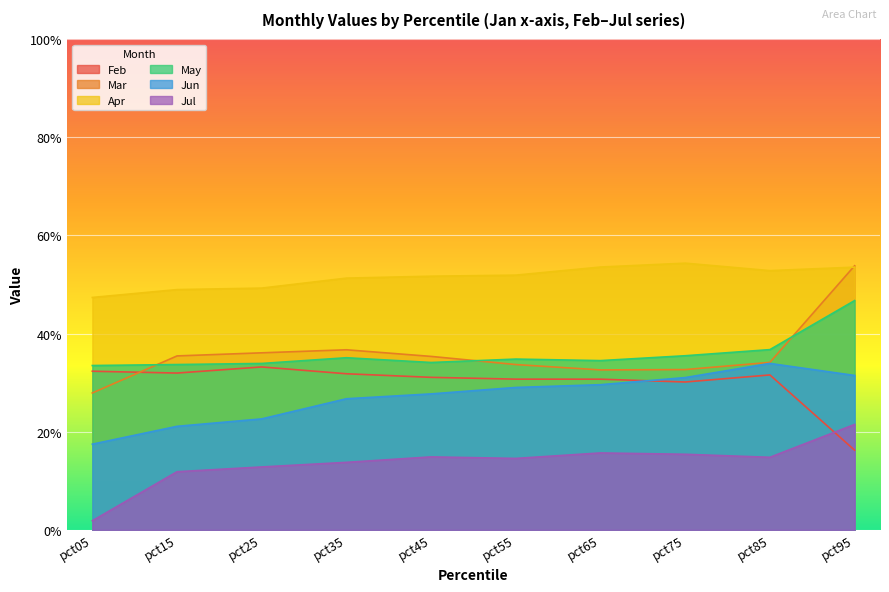

Which series has the largest total across all categories?

Apr